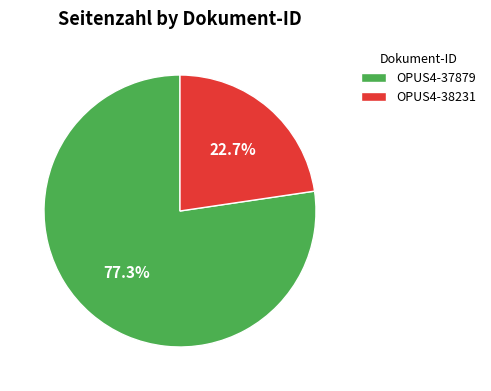

How many segments does this pie chart have?

2